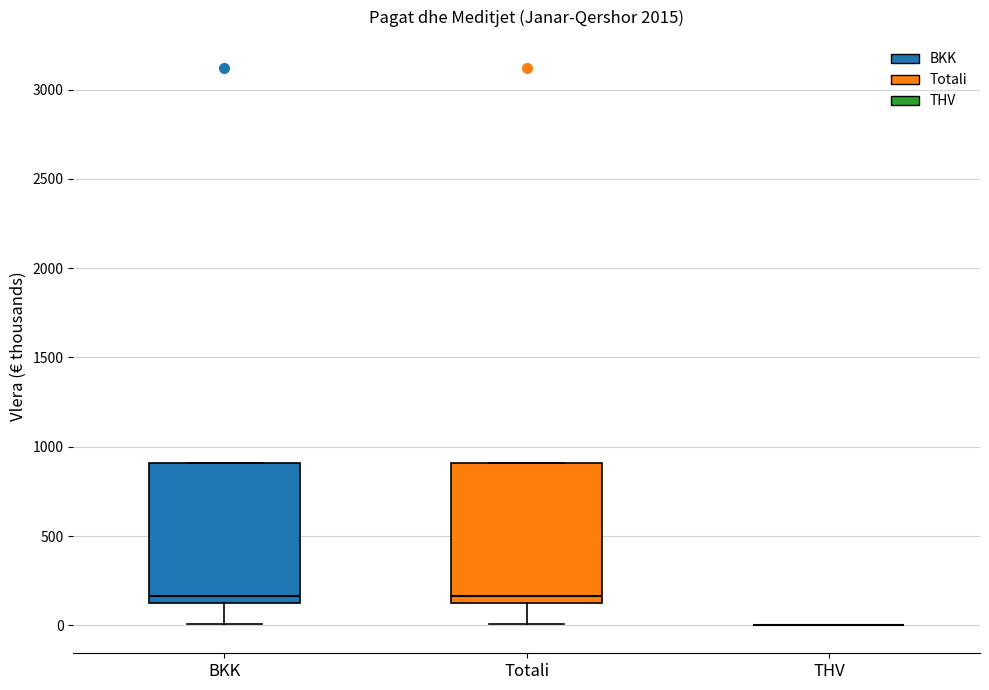

Where does the lower whisker of the box for BKK end on the y-axis? The values are not printed on the chart, so give them approximately, as read against the axis.

0